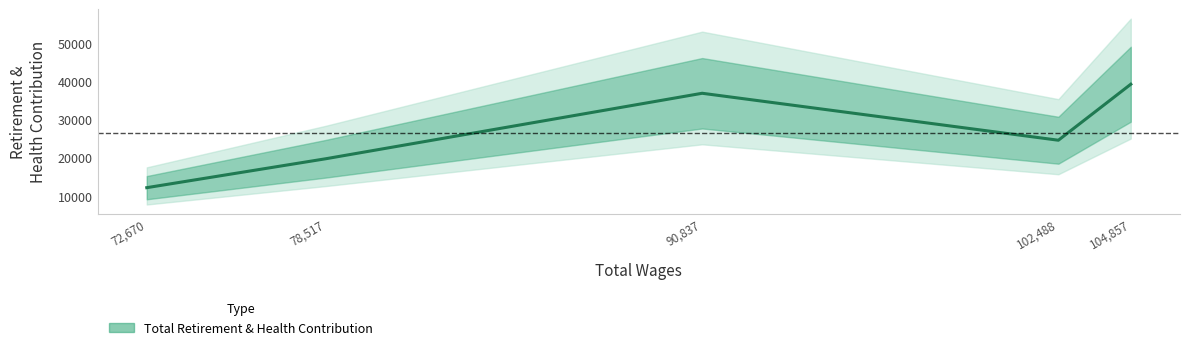

What is the label of the 1st point from the left?

72,670